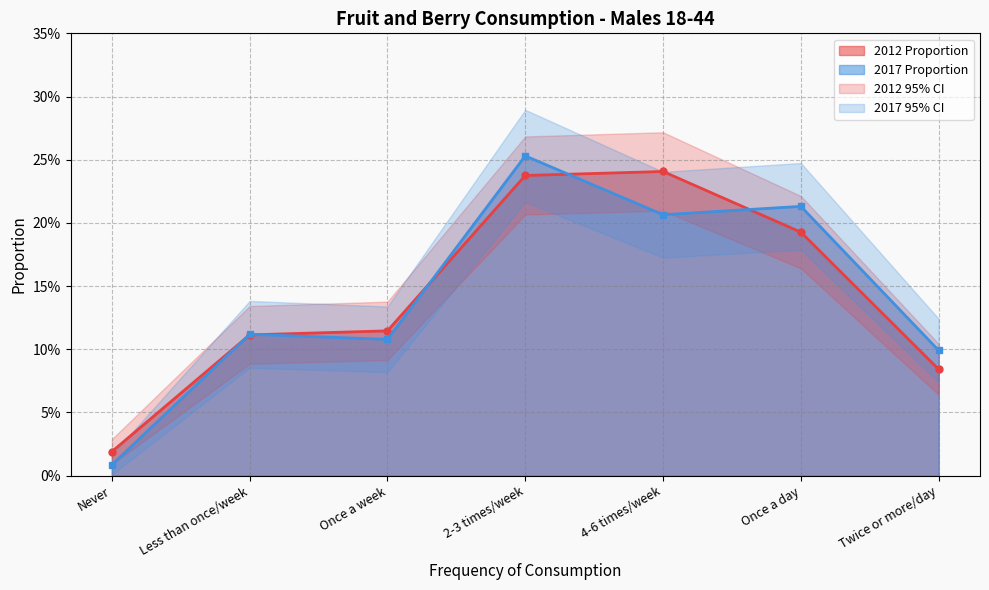

Which series changed the most between Once a week and Once a day?

2017 Proportion